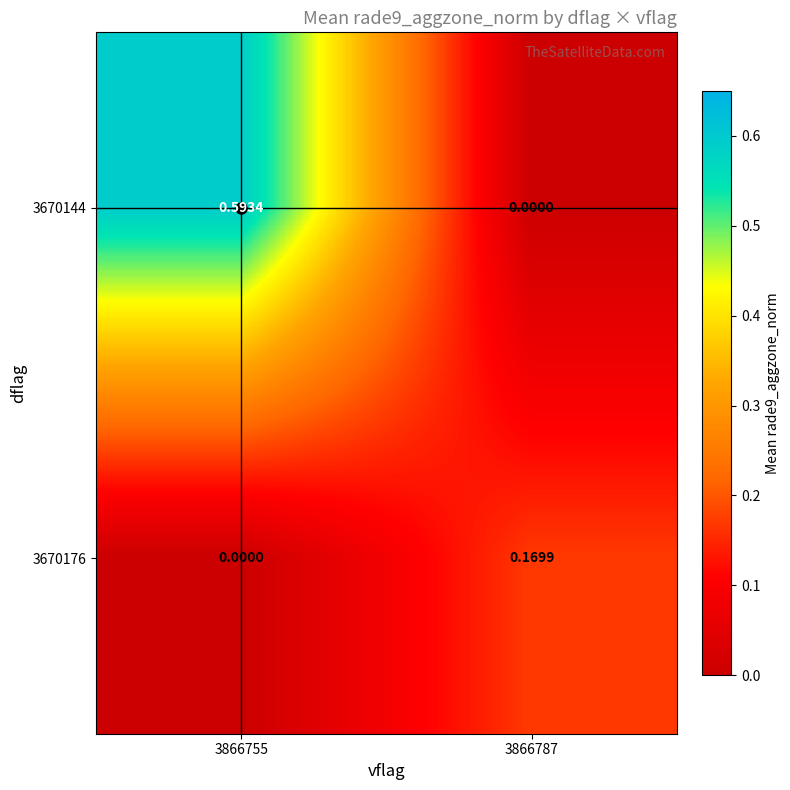

Is the value of 3670144 at 3866755 greater than the value of 3670176 at 3866755?

Yes